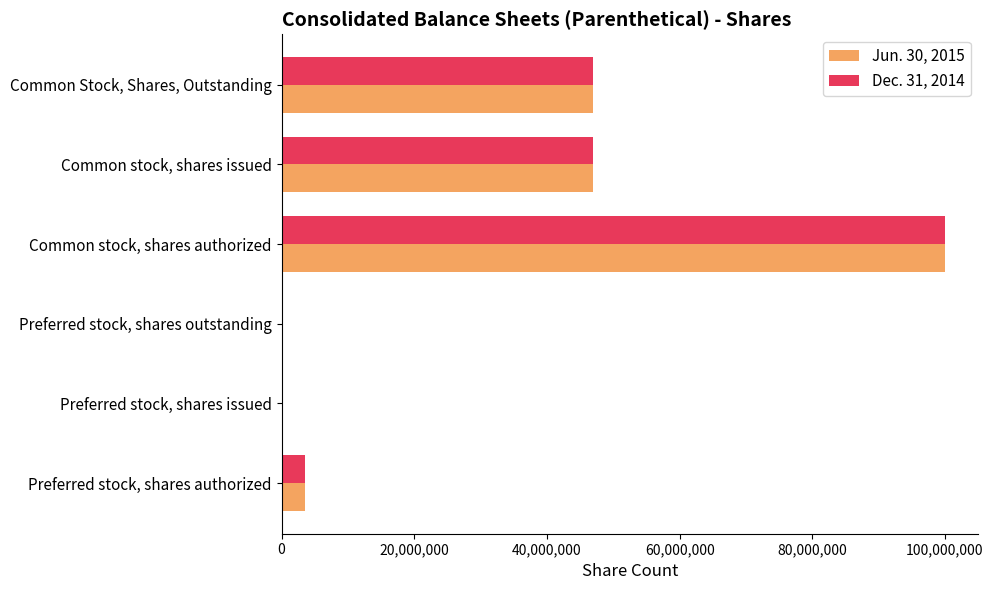

Is the value of Dec. 31, 2014 at Preferred stock, shares authorized greater than the value of Jun. 30, 2015 at Common stock, shares issued?

No